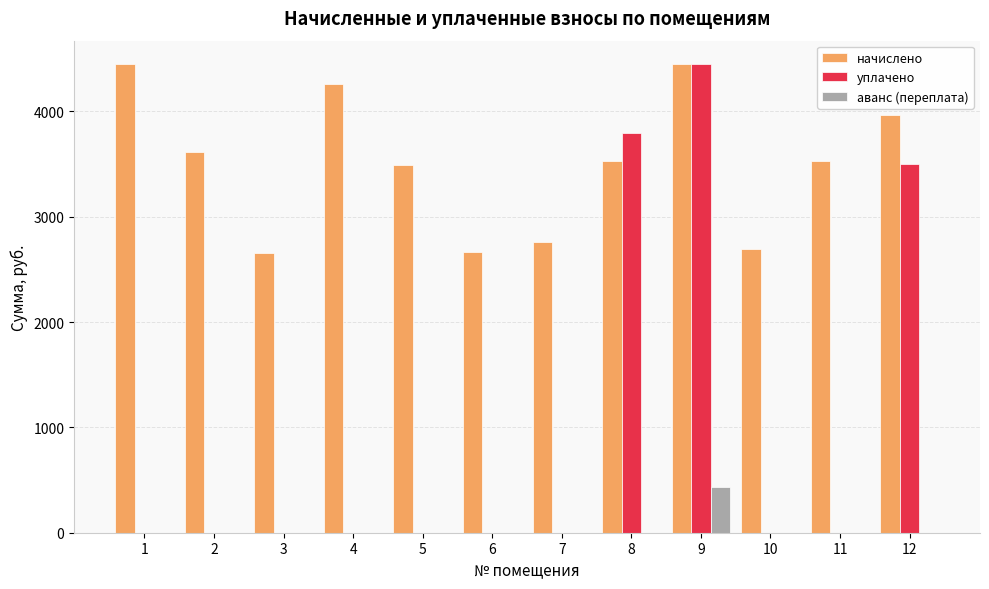

The аванс (переплата) series shows 184.1 at 10. True or false?

False